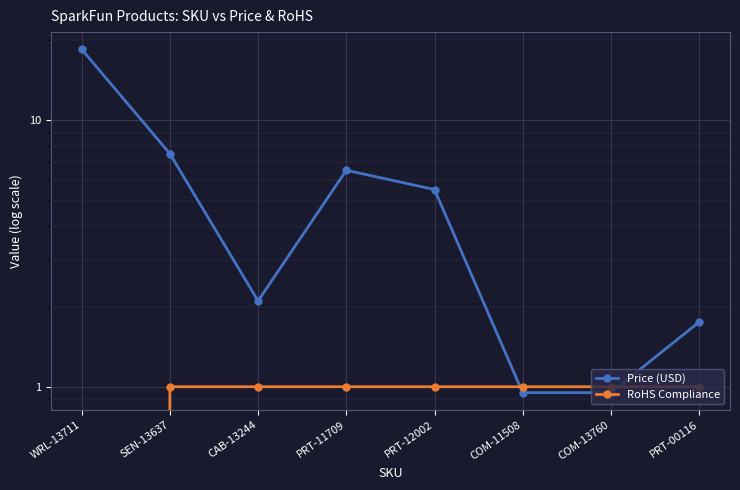

Which category has the highest value across all series?

WRL-13711